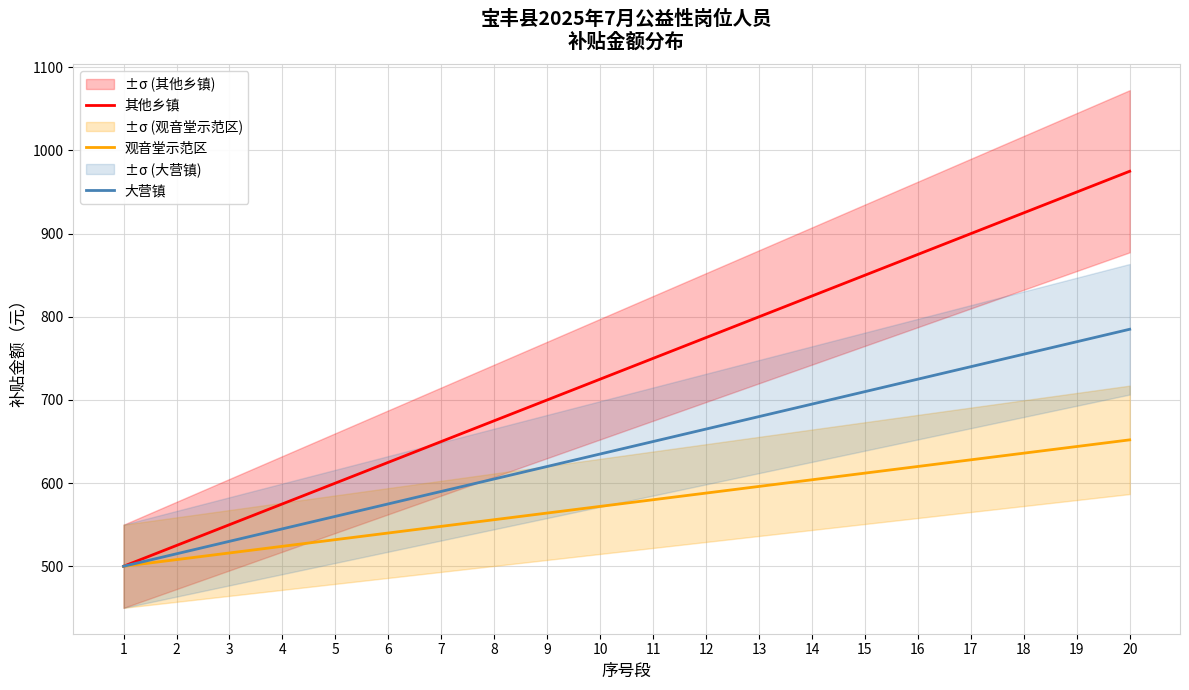

List the labels in order of 大营镇 value, smallest first.

1, 2, 3, 4, 5, 6, 7, 8, 9, 10, 11, 12, 13, 14, 15, 16, 17, 18, 19, 20